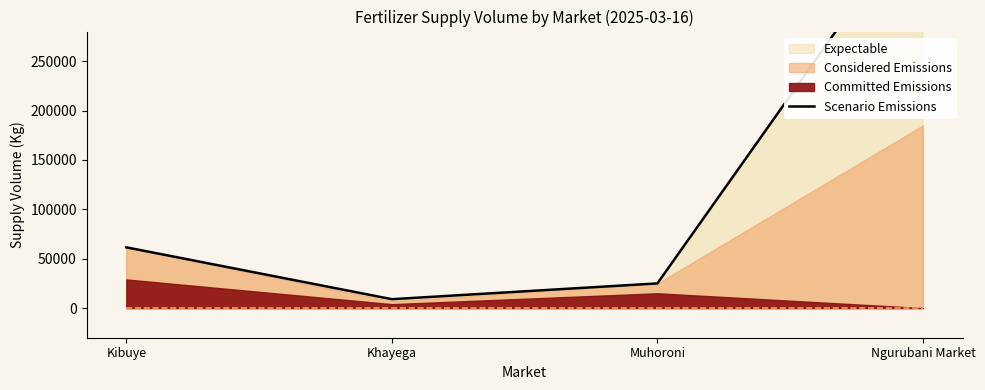

What is the label of the 1st point from the right?

Ngurubani Market